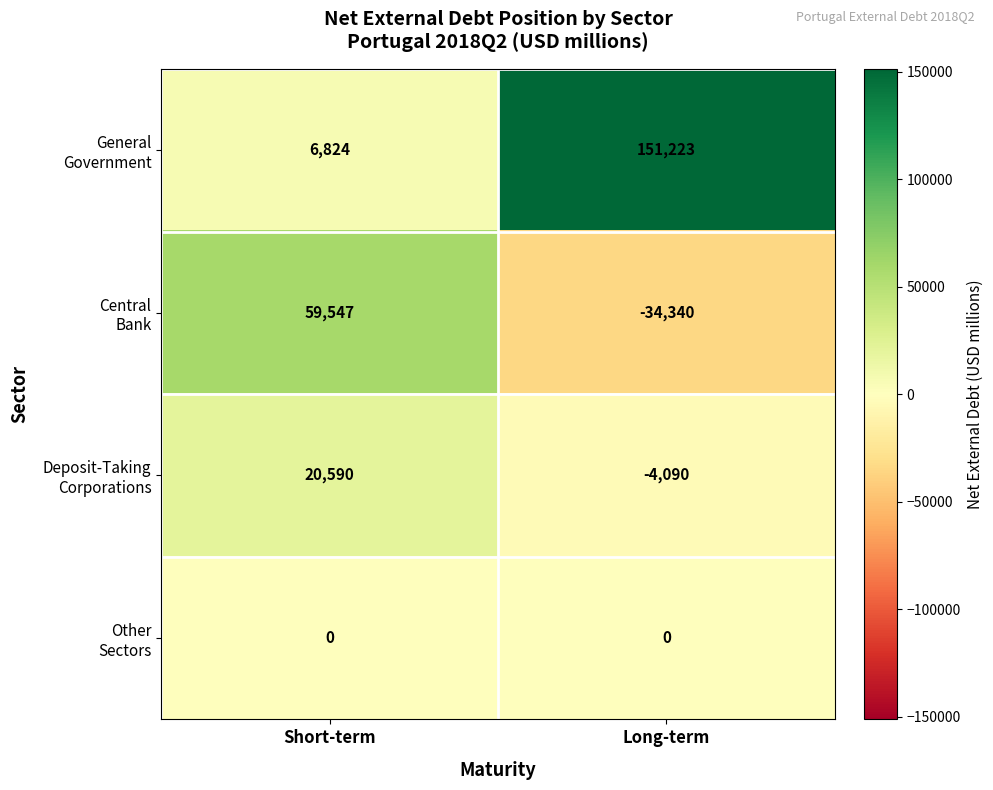

What is the difference between the highest and lowest values at Short-term?

59547